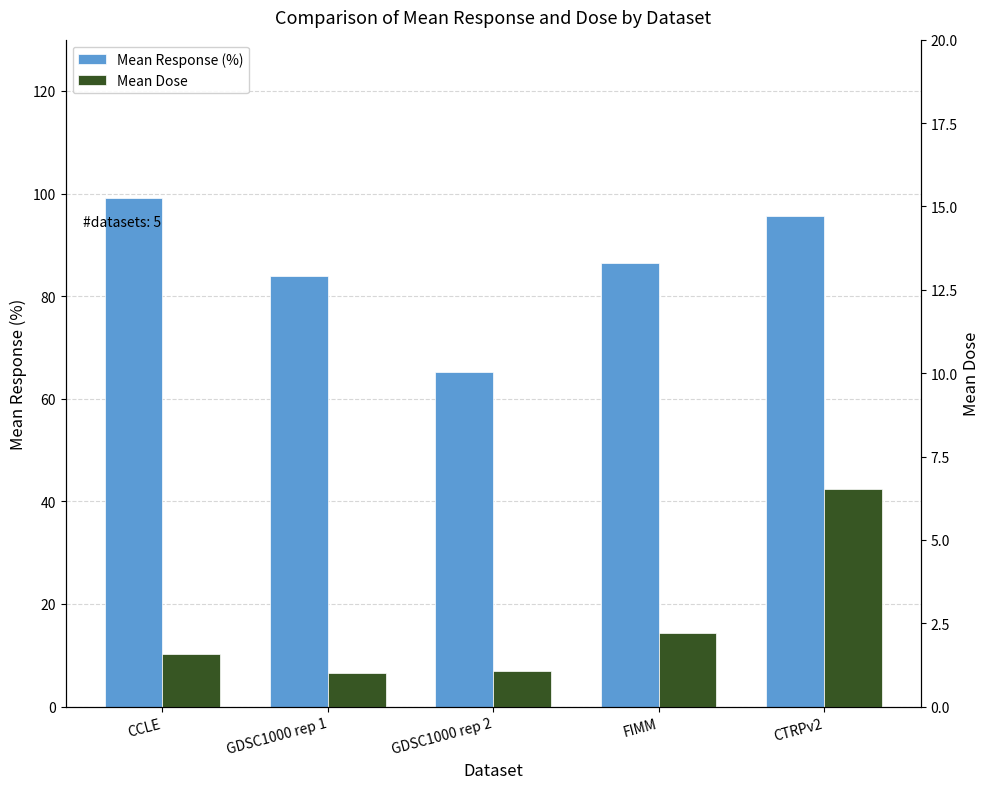

Reading left to right, what are all the values shown in this chart?

Mean Response (%): 99.2	84.0	65.3	86.4	95.7
Mean Dose: 1.6	1.0	1.1	2.2	6.5